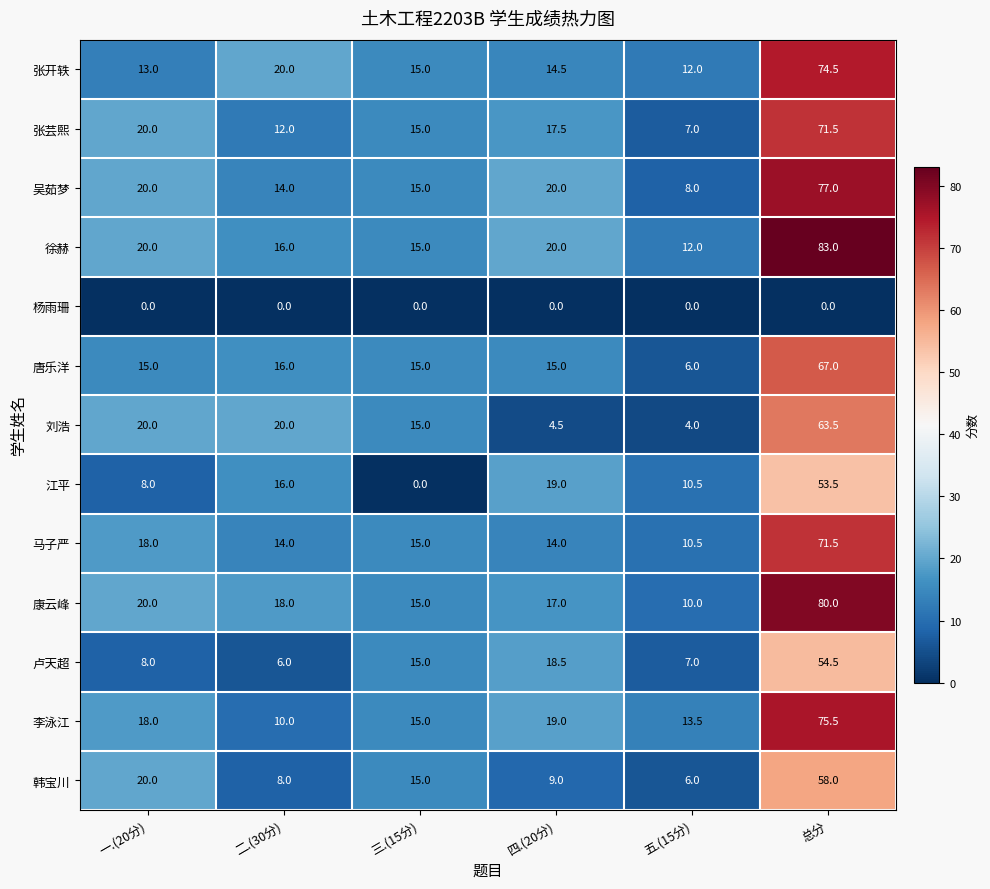

The 杨雨珊 series shows 0.0 at 二.(30分). True or false?

True